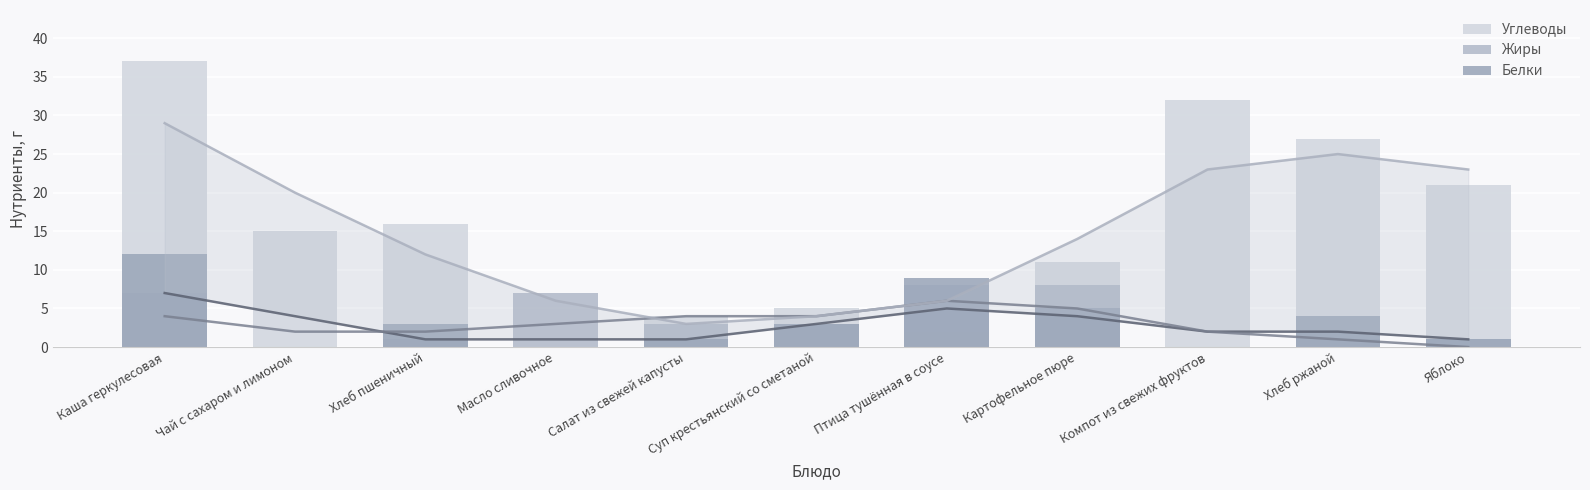

List the series in order of their peak value, highest first.

Углеводы, Белки, Жиры